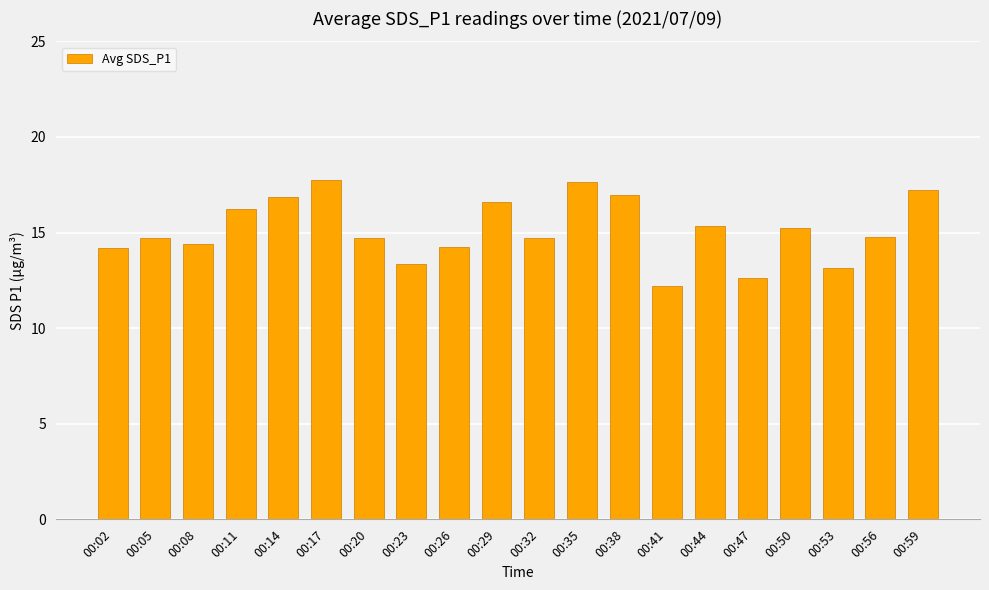

What is the sum of the values at 00:02 and 00:14?

31.1